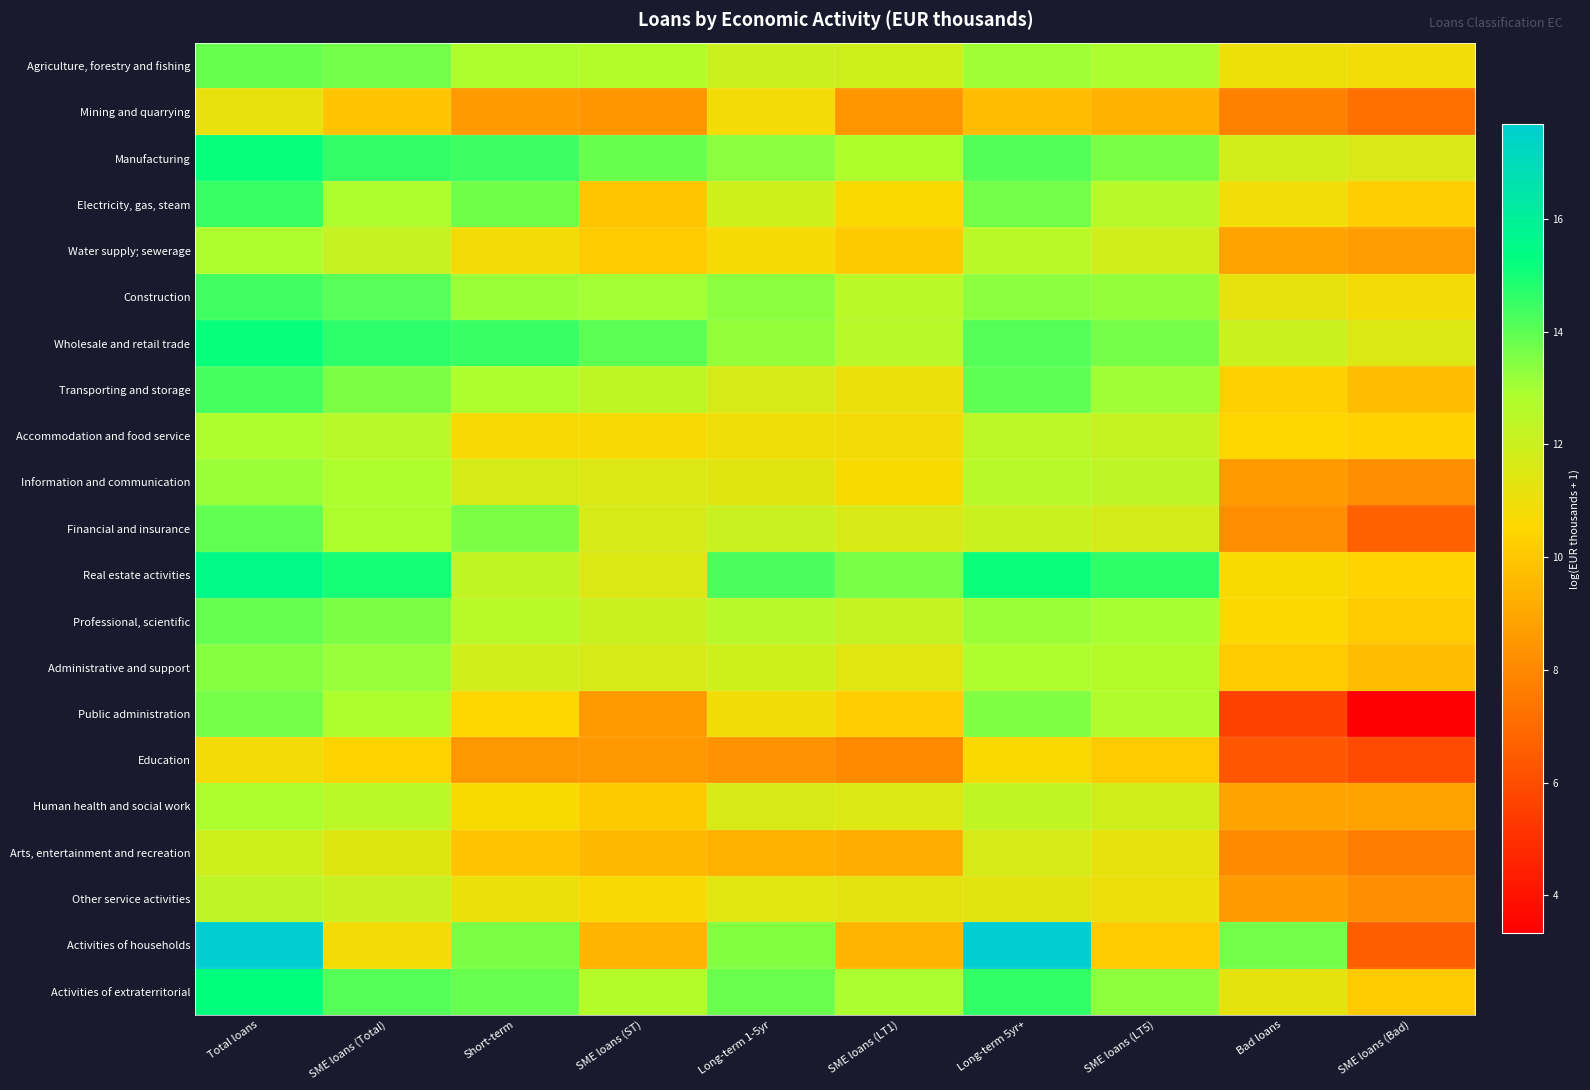

At which category is the sum across all series the highest?

Total loans